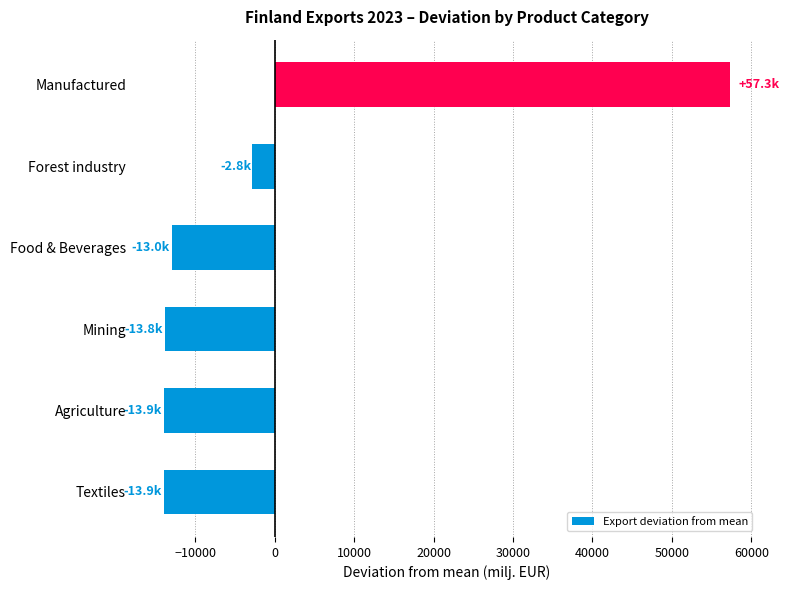

How many categories are shown in the chart?

6